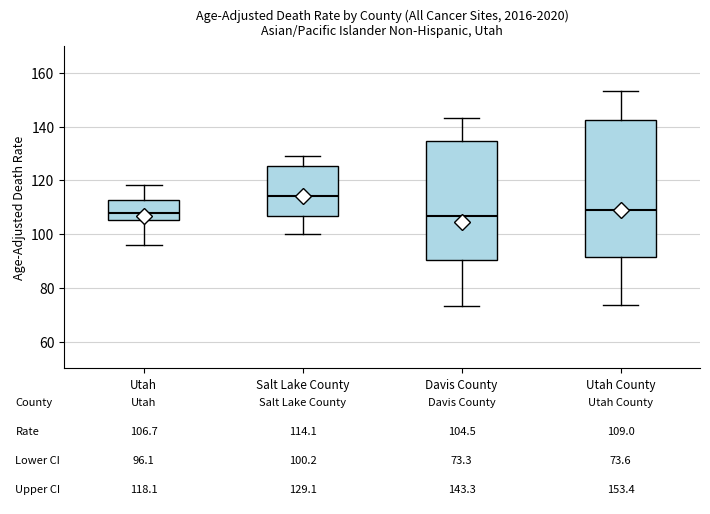

Comparing the boxes themselves (not the whiskers), which one is the tallest?

Utah County